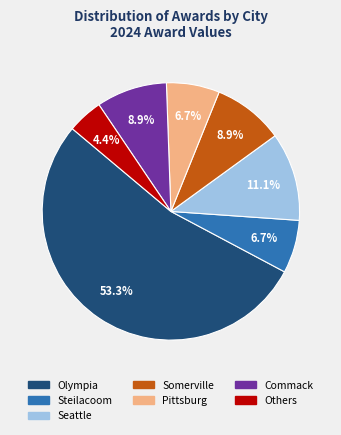

To the nearest percent, what is the difference between the largest and smallest slice percentages?

49%